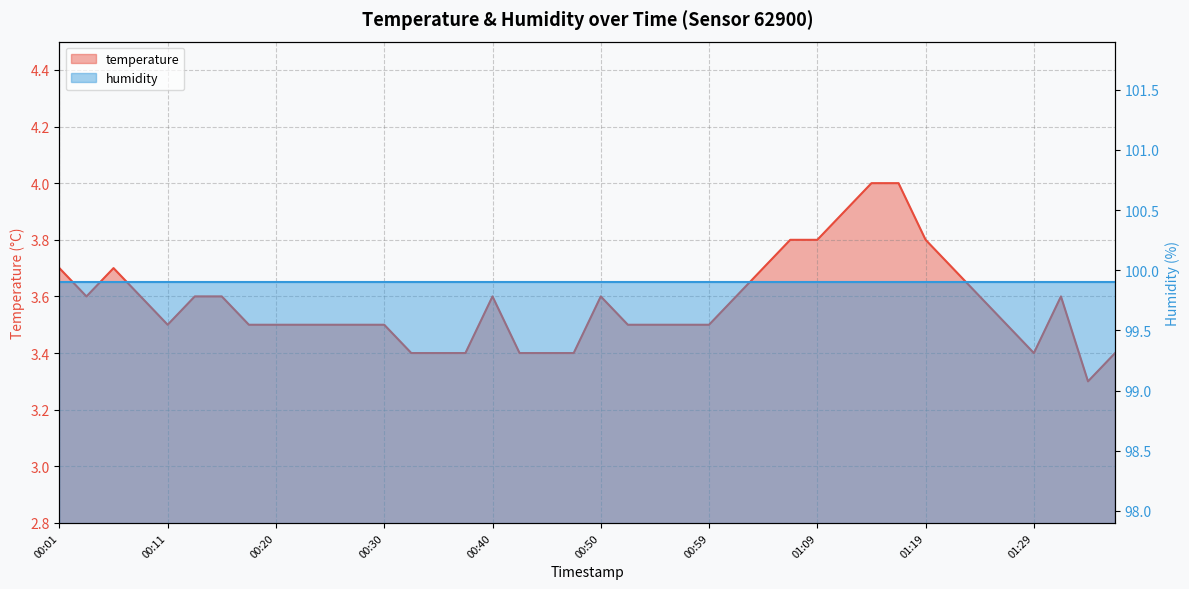

Where is the data nearest to the value 3?

01:34